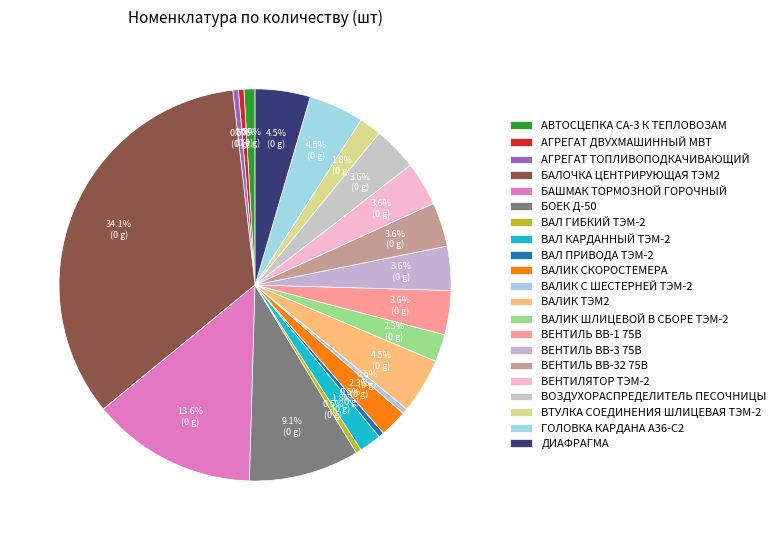

Which slice is the smallest?

АГРЕГАТ ДВУХМАШИННЫЙ МВТ